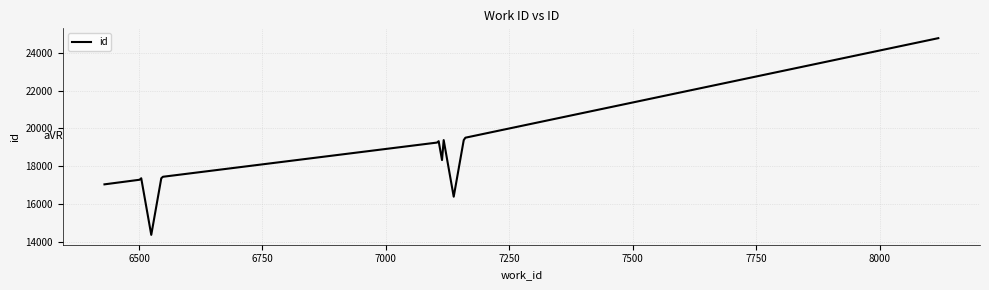

What is the smallest value displayed?

14352.0